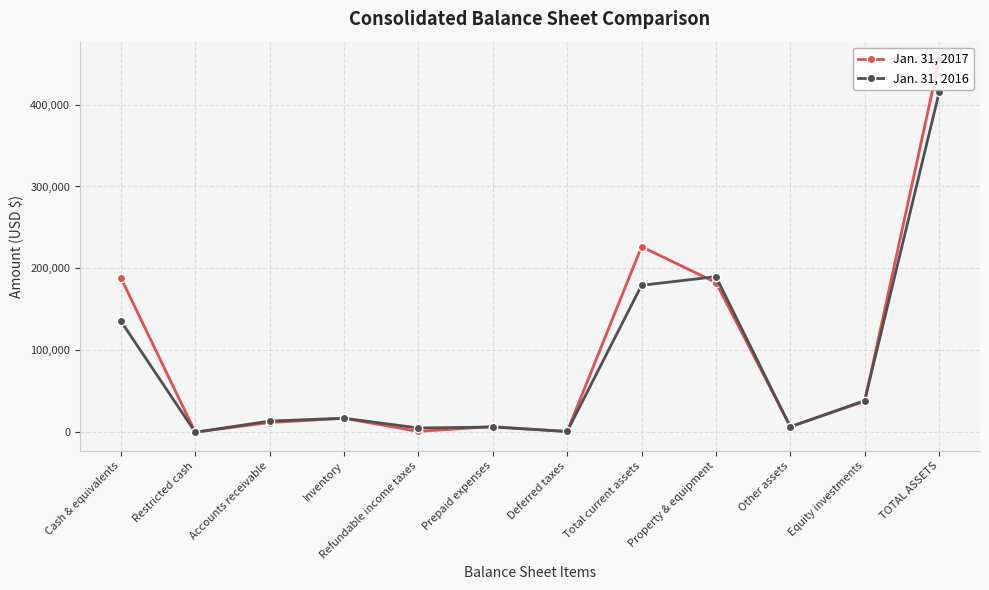

List the series in order of their overall mean, highest first.

Jan. 31, 2017, Jan. 31, 2016